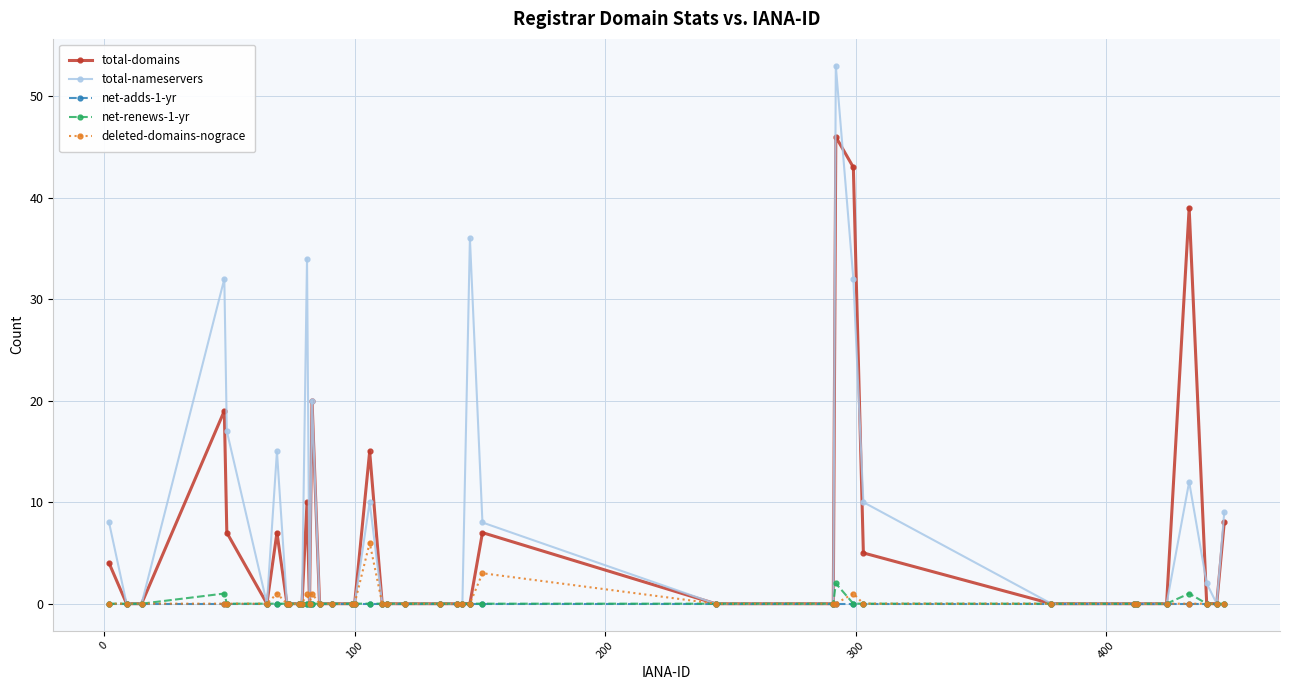

How many lines are shown in the chart?

5